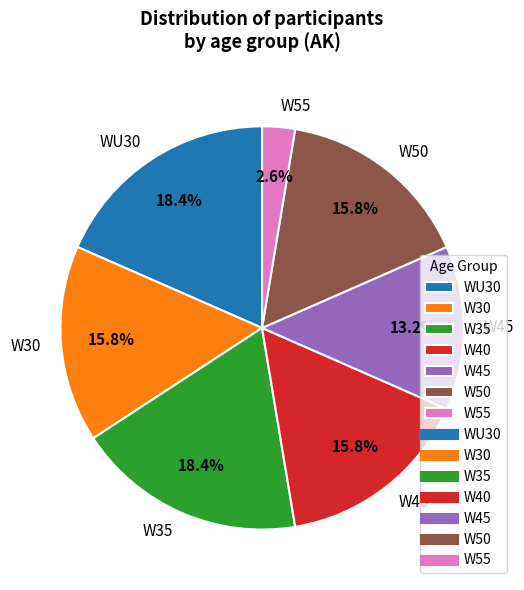

Between W55 and W35, which is larger?

W35